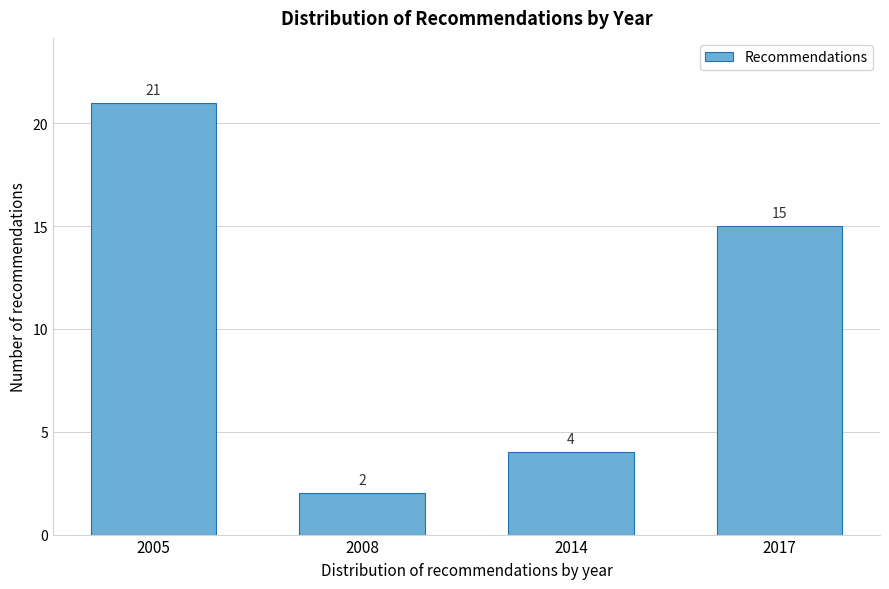

Reading right to left, list all the values displayed in this chart.

2017=15	2014=4	2008=2	2005=21